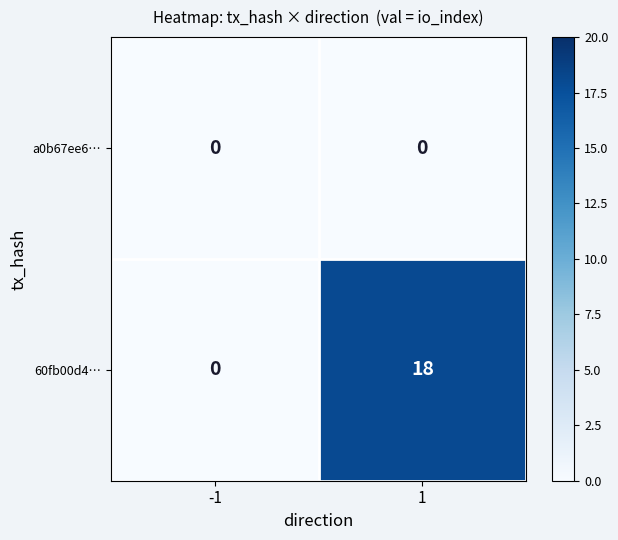

At which category is the sum across all series the highest?

1